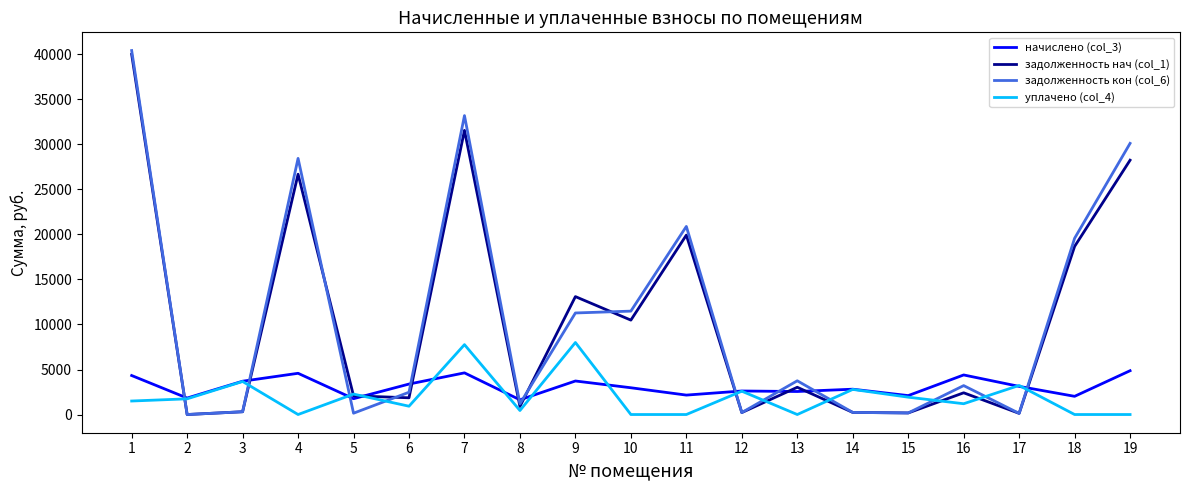

What value does the начислено (col_3) series have at 9?

3724.3